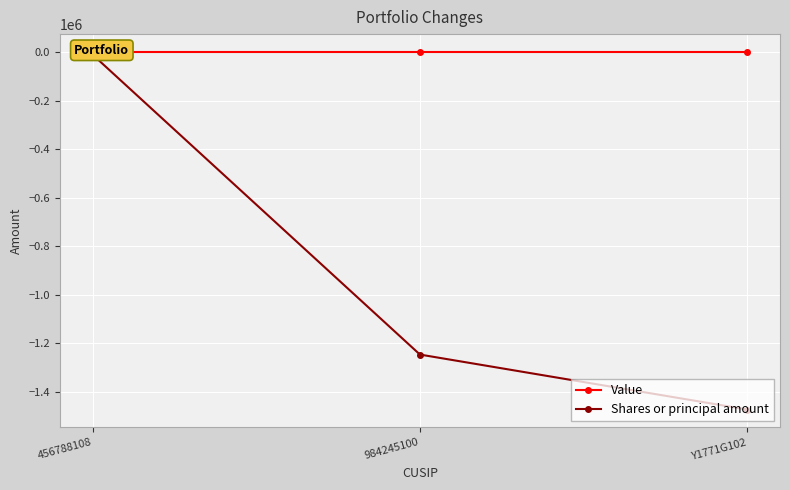

Which series has the largest total across all categories?

Value